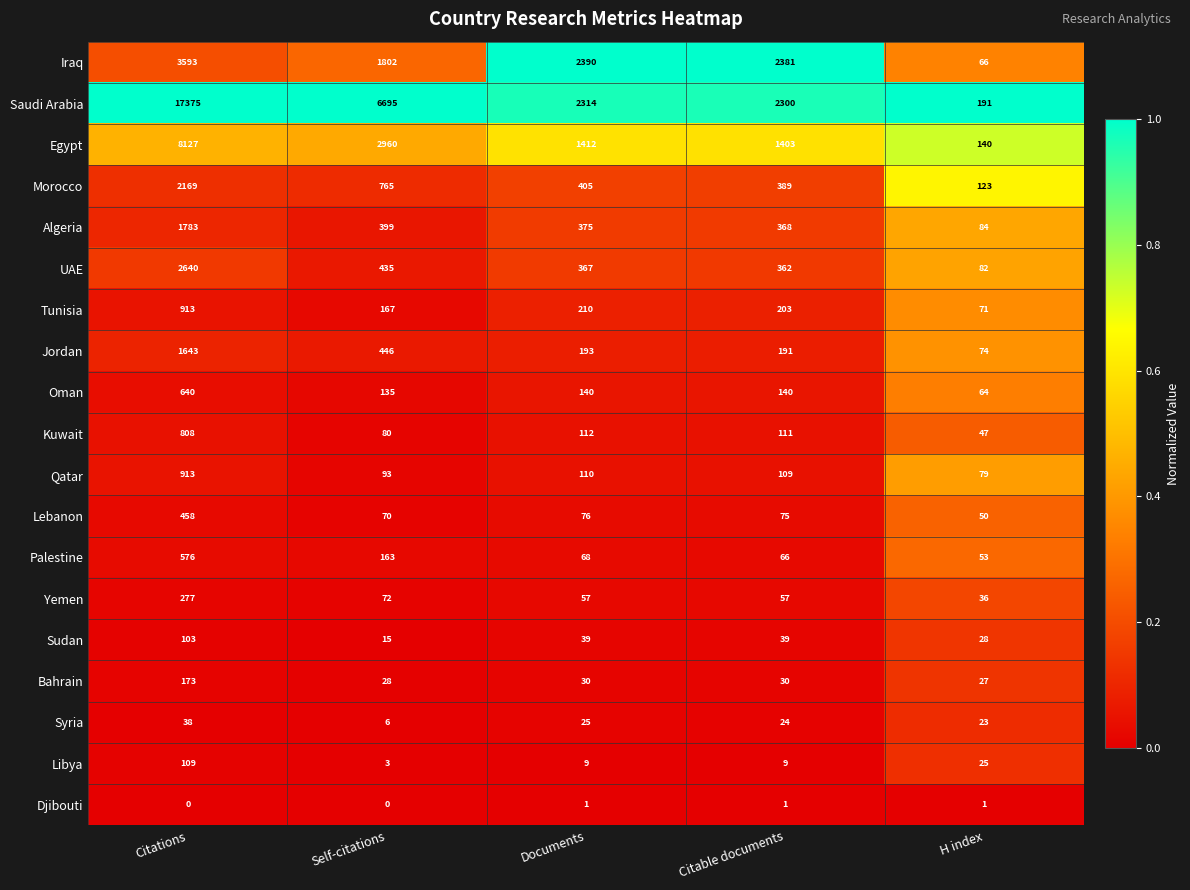

Where does the Libya series first go above 9?

Citations